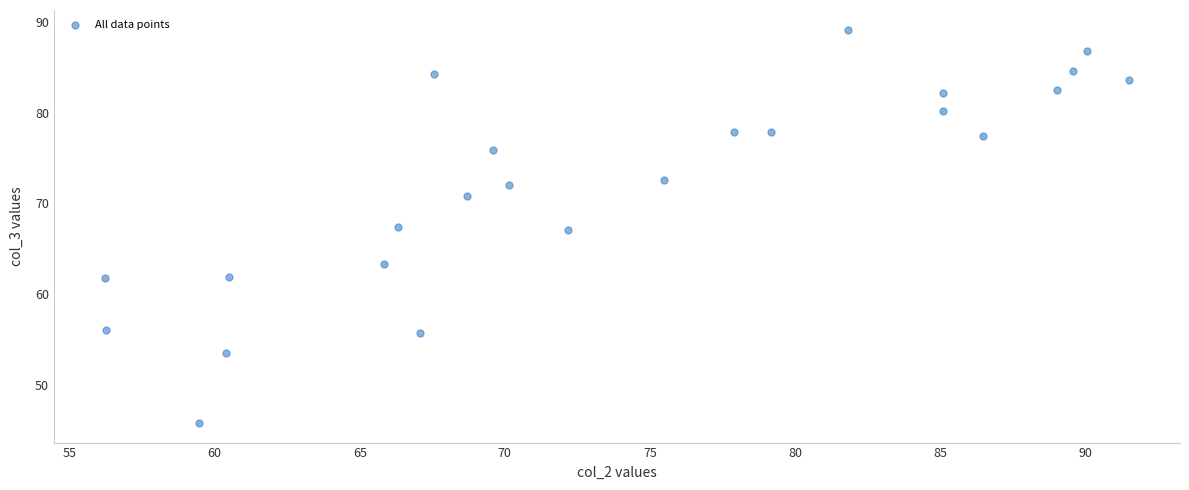

What is the range of Y values (max minus min)?

43.4